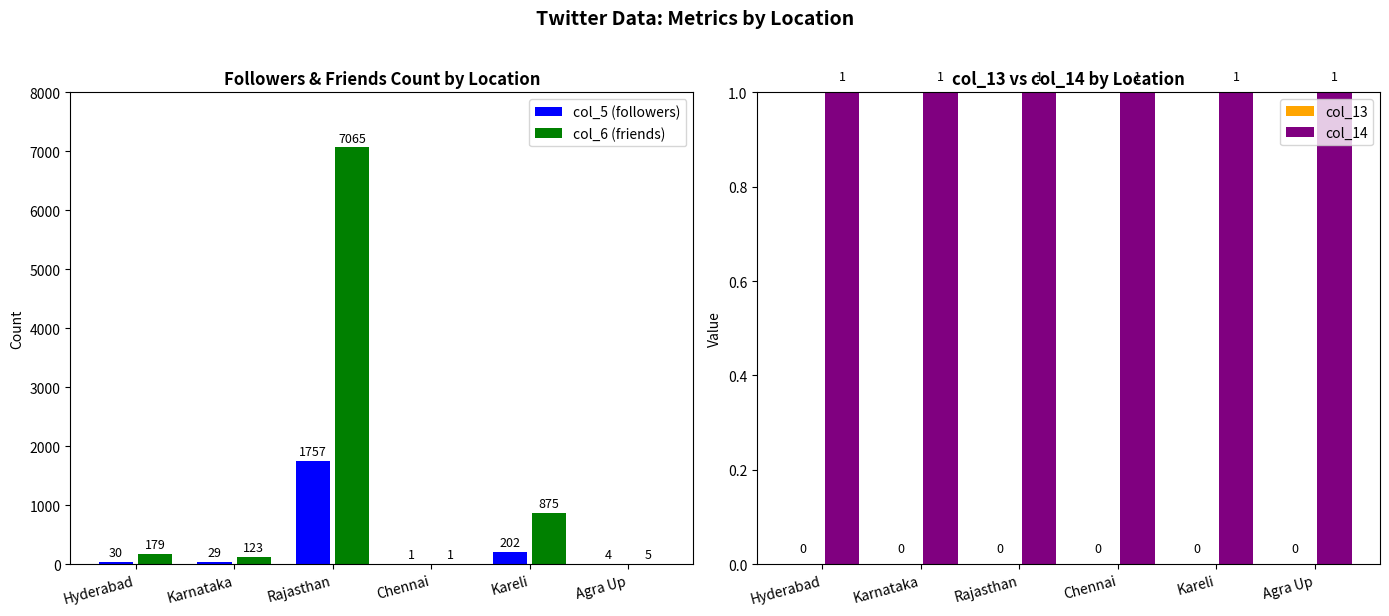

Rank the categories by col_6 (friends) value from lowest to highest.

Chennai, Agra Up, Karnataka, Hyderabad, Kareli, Rajasthan